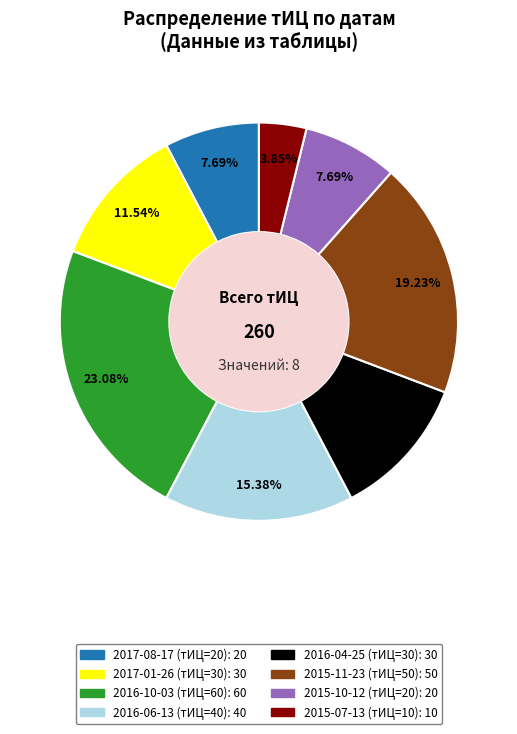

How many segments does this pie chart have?

8